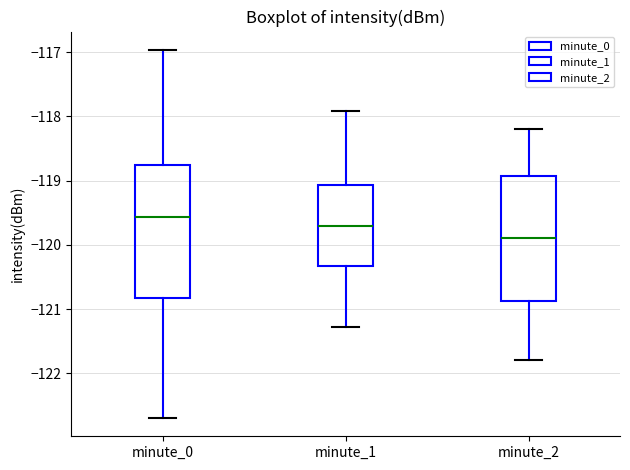

Where does the median line of the box for minute_1 sit on the y-axis? The values are not printed on the chart, so give them approximately, as read against the axis.

-119.7